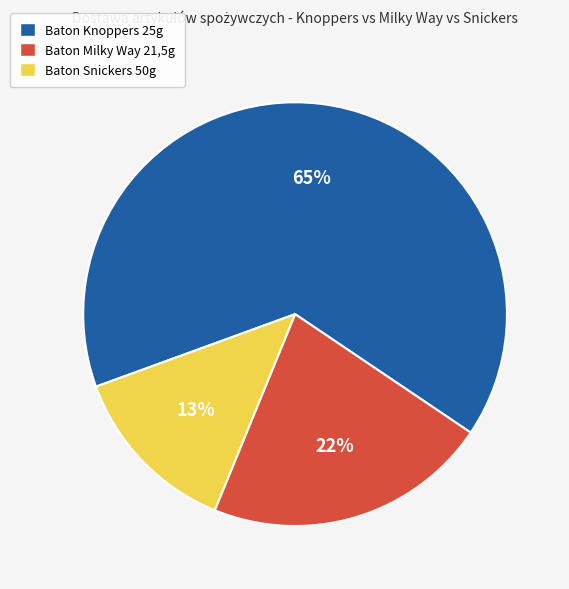

To the nearest percent, what is the difference between the largest and smallest slice percentages?

52%